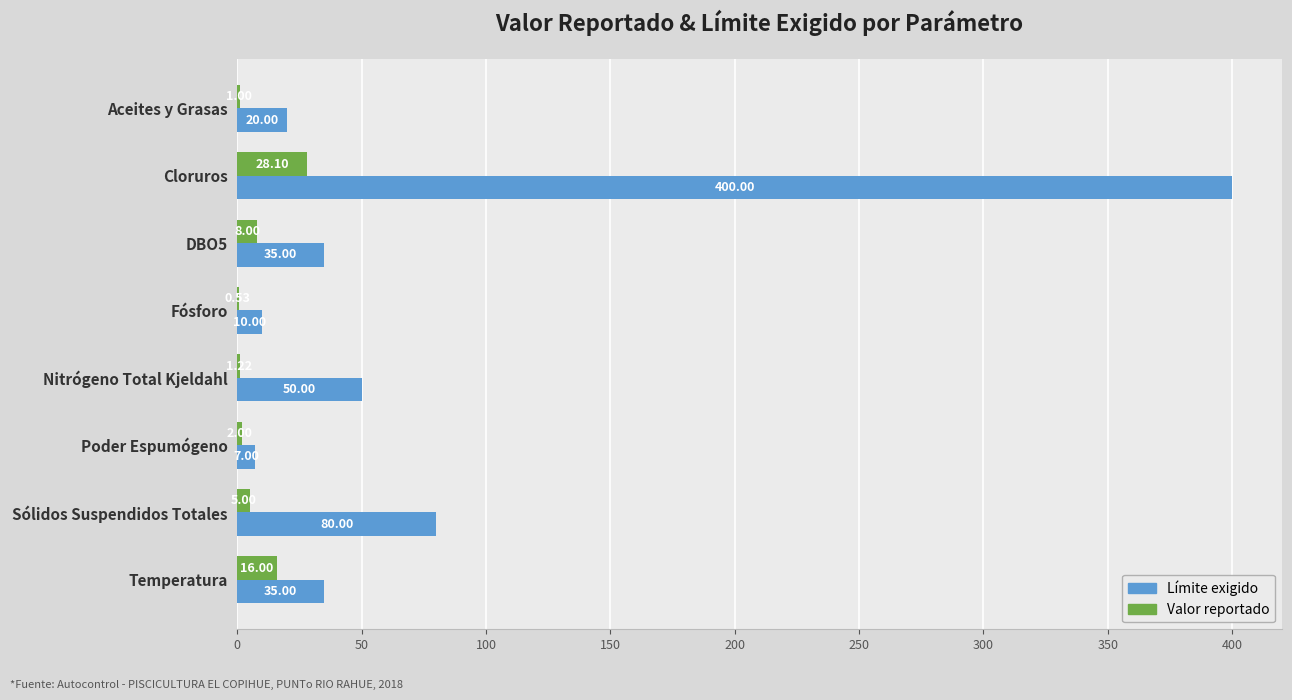

At which category is the sum across all series the highest?

Cloruros